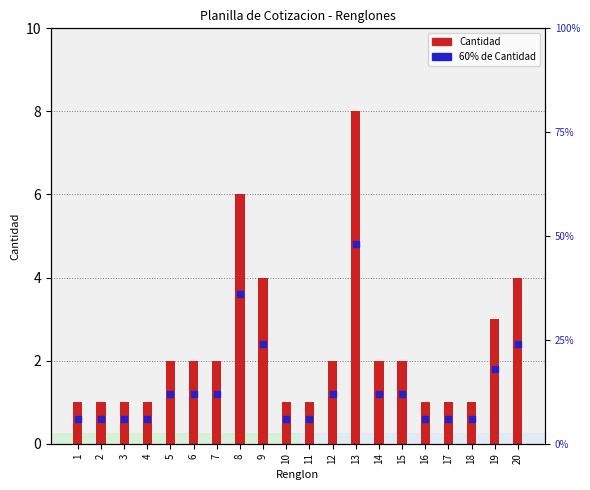

Between 5 and 10, which is larger?

5